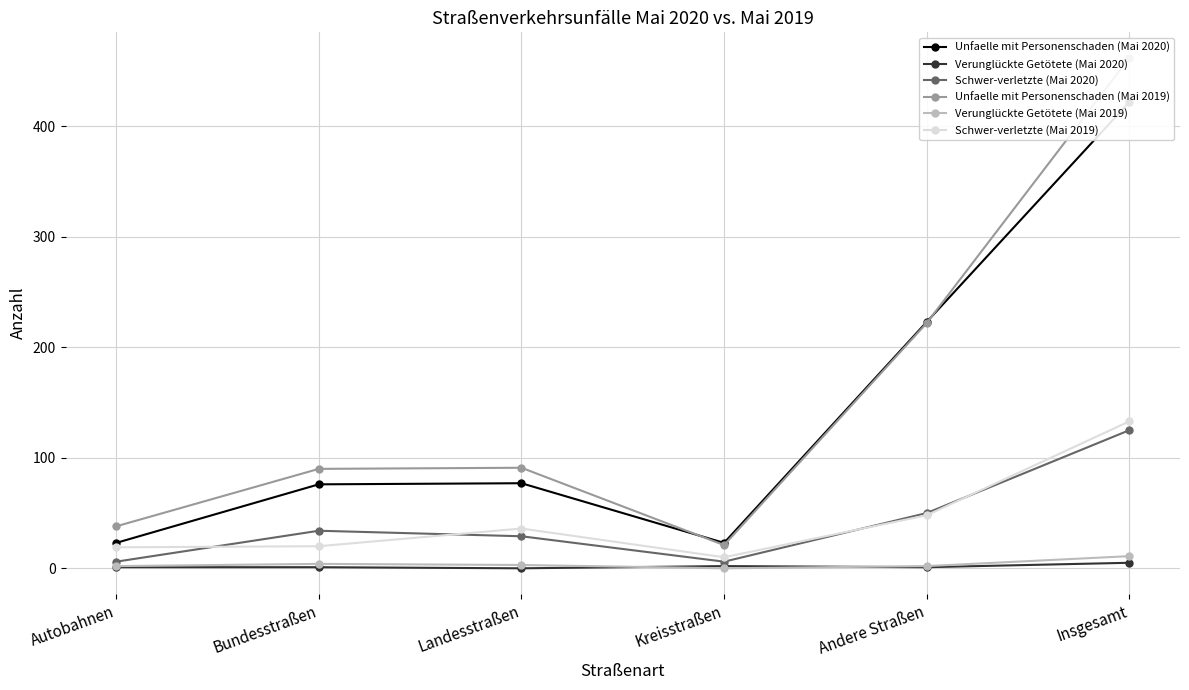

At how many categories does at least one series exceed 369?

1